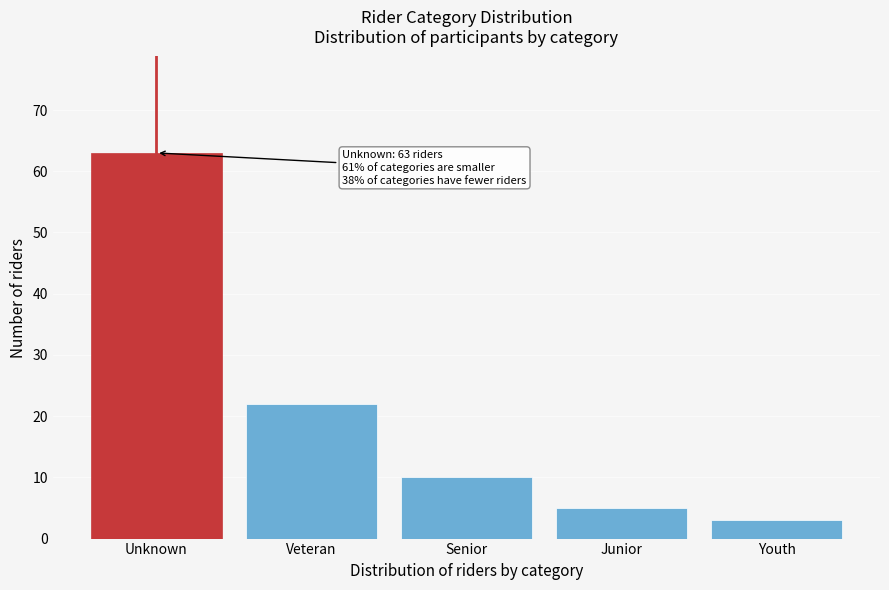

Reading left to right, transcribe all the data shown in this chart.

Unknown=63	Veteran=22	Senior=10	Junior=5	Youth=3